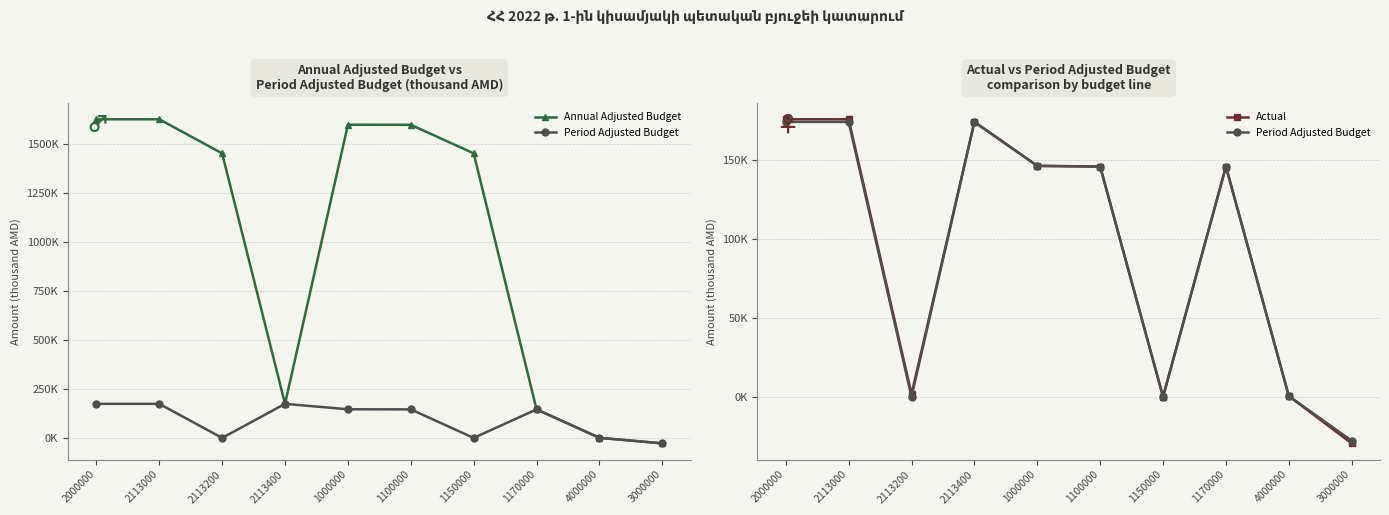

What are all the series names shown in the legend?

Annual Adjusted Budget, Period Adjusted Budget, Actual